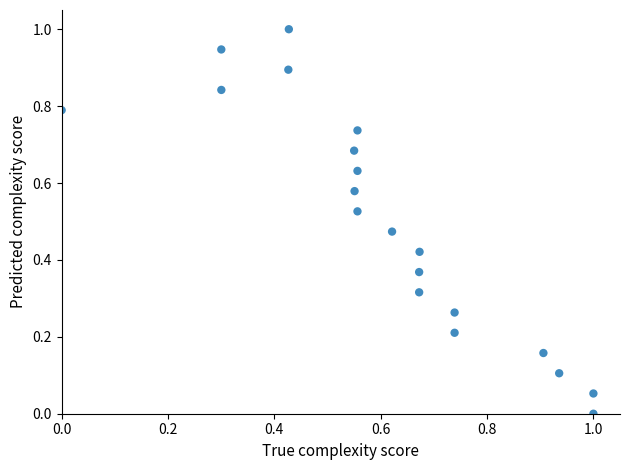

What is the range of Y values (max minus min)?

1.0